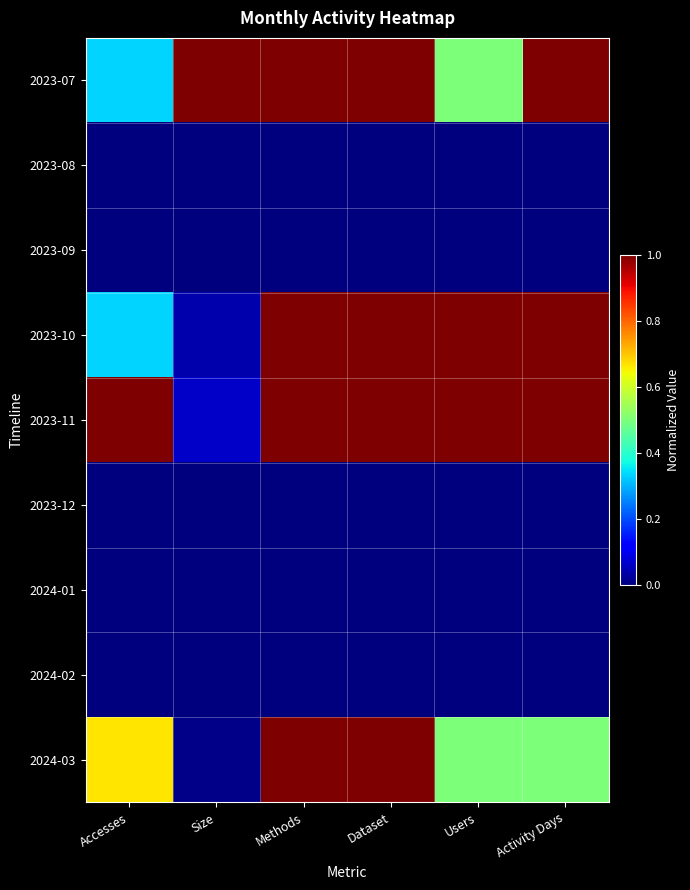

At which category does the chart reach its minimum across all series?

Accesses